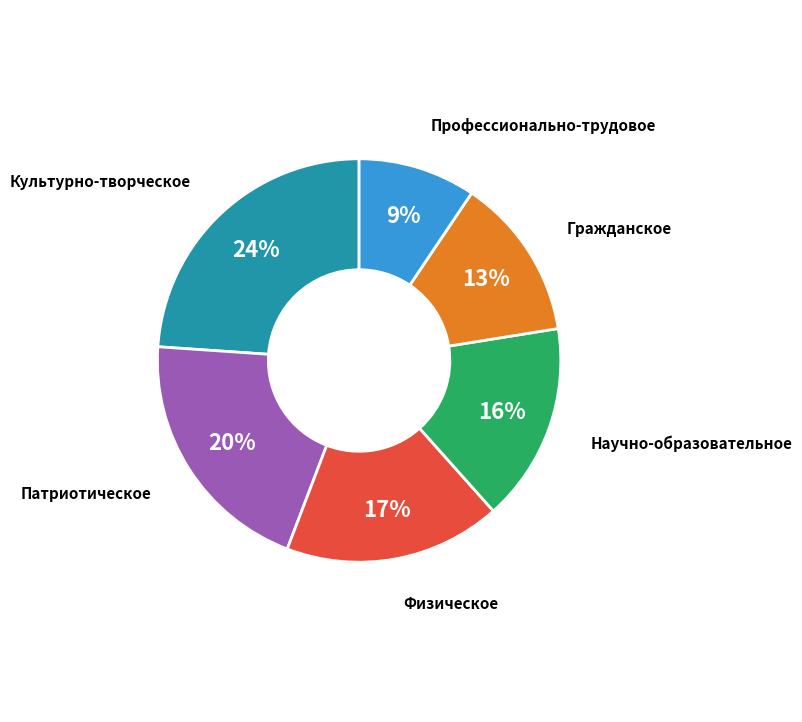

Does any single category account for the majority?

No